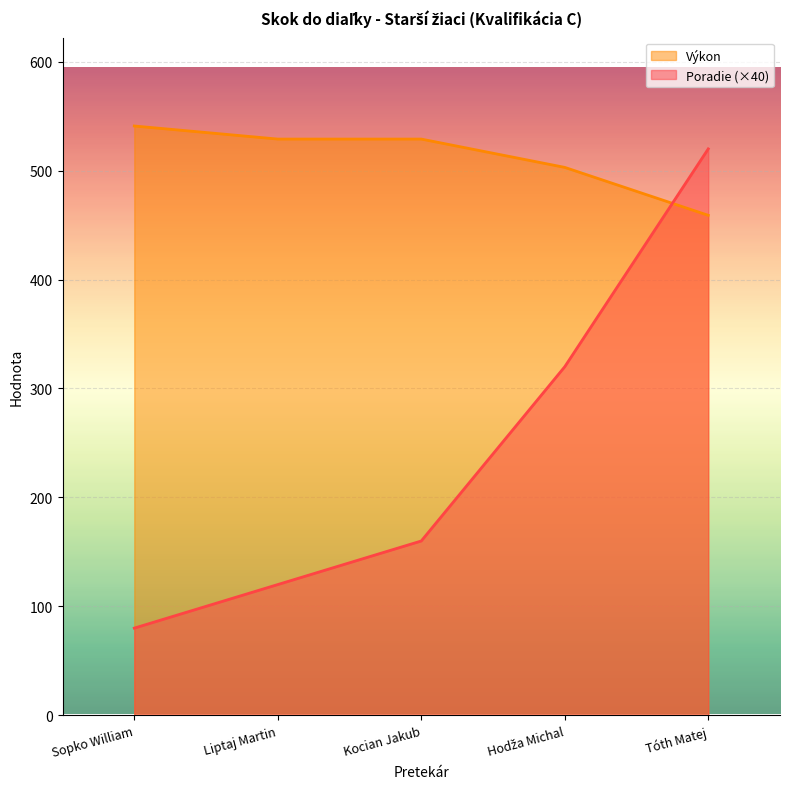

What is the lowest value of the Poradie series?

80